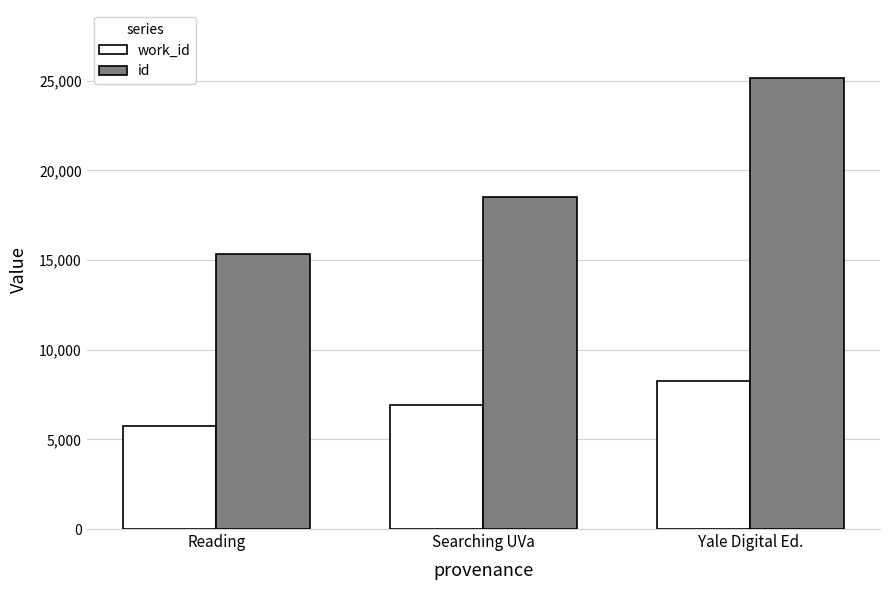

The work_id series shows 12804 at Yale Digital Ed.. True or false?

False